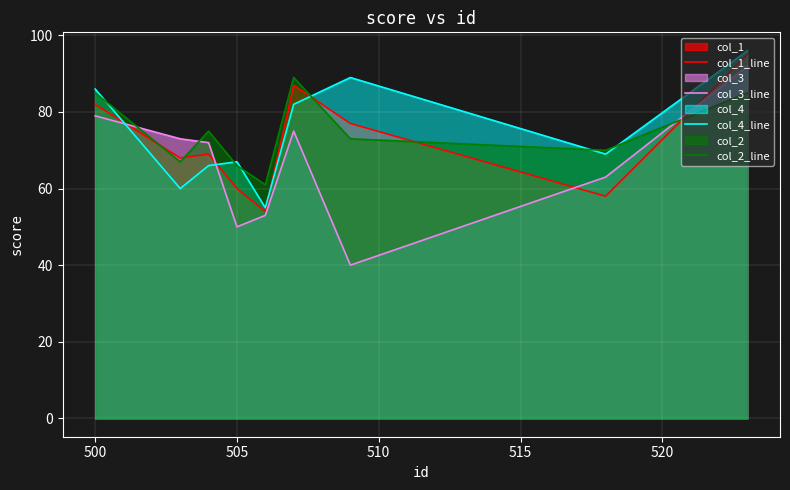

At how many categories does at least one series exceed 76?

4